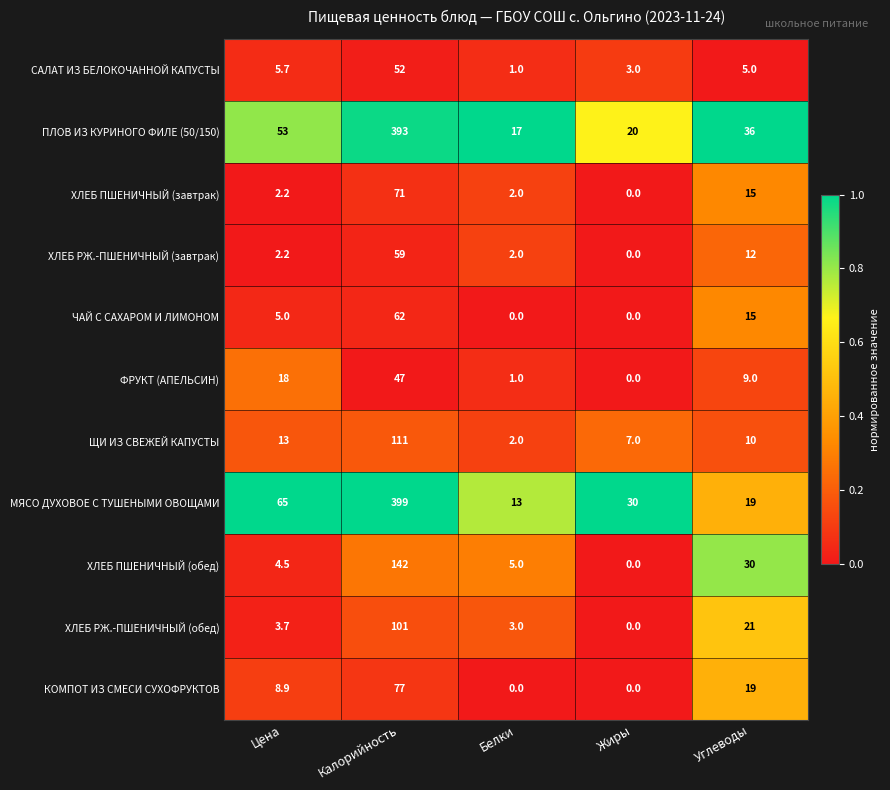

Between Цена and Углеводы, which series saw the biggest shift?

МЯСО ДУХОВОЕ С ТУШЕНЫМИ ОВОЩАМИ